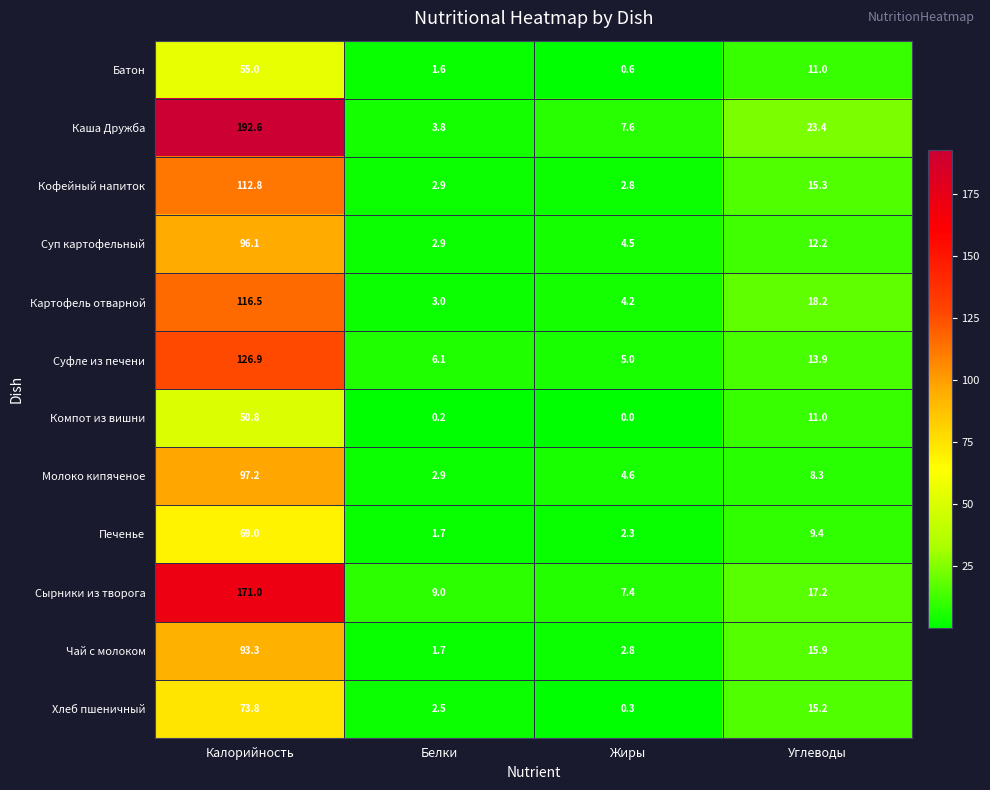

What is the difference between the second highest and minimum values in the Чай с молоком series?

14.2